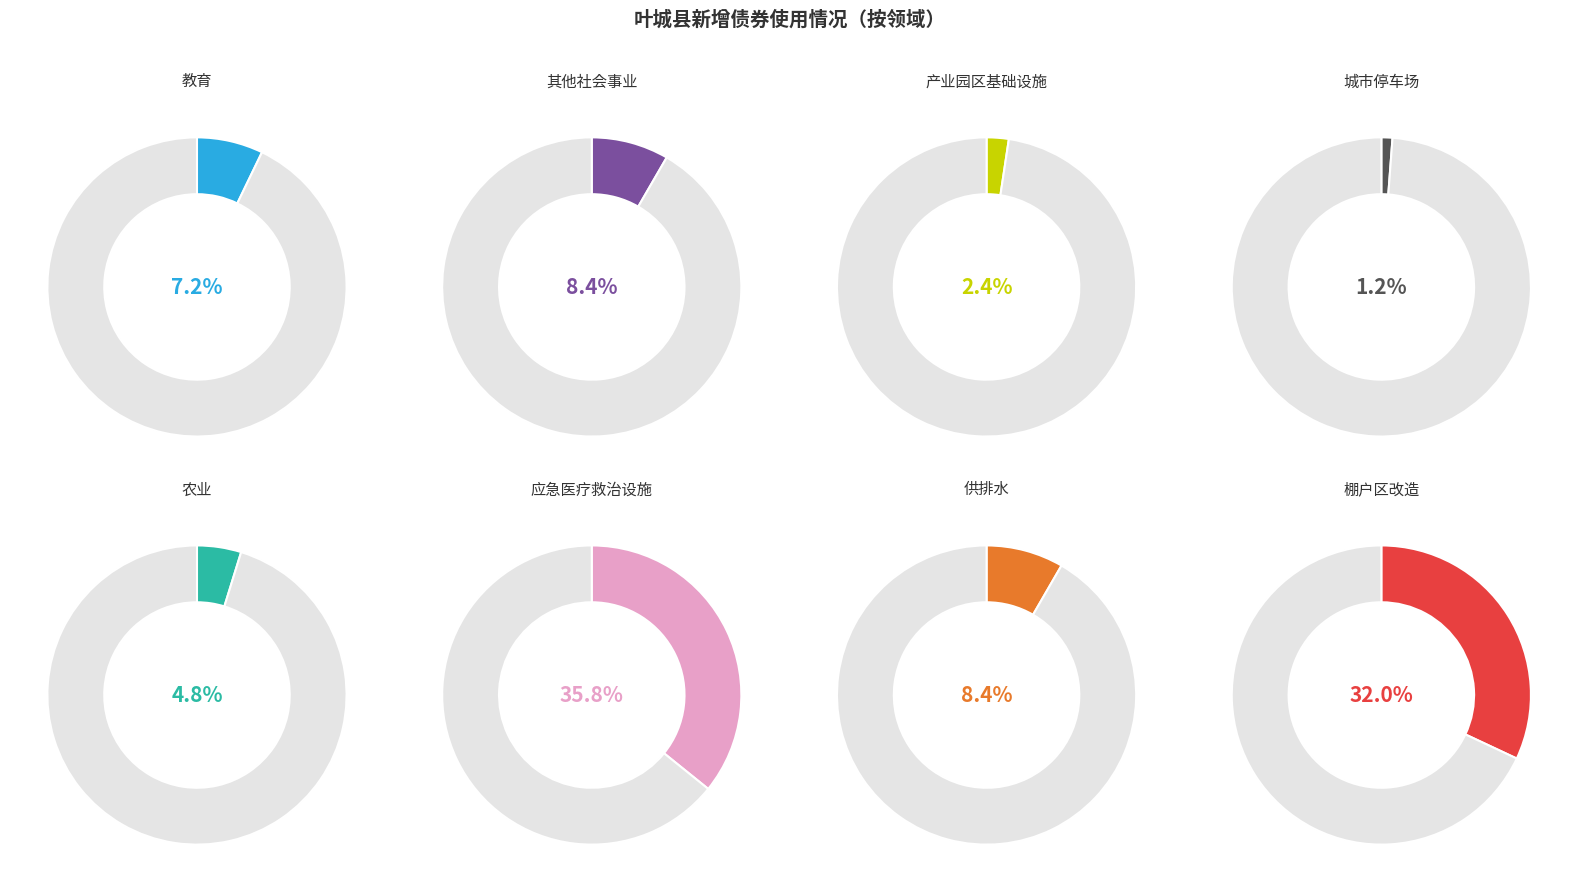

What is the smallest slice in the pie chart?

城市停车场